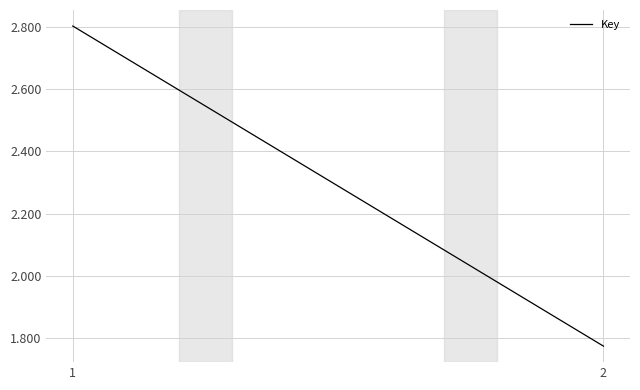

The value at 2 is 5242229. True or false?

False